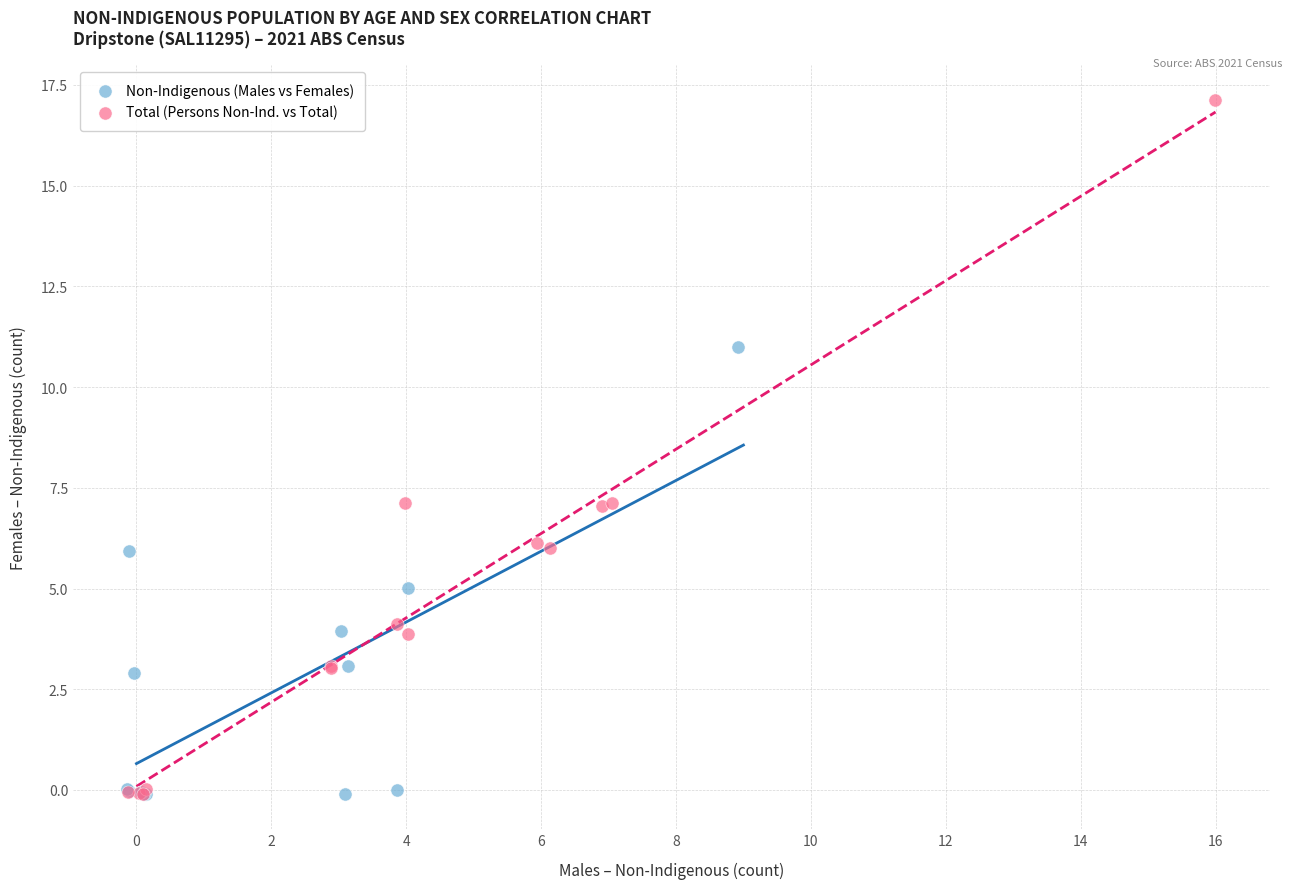

Which series reaches the maximum Y coordinate?

Total (Persons Non-Ind. vs Total)